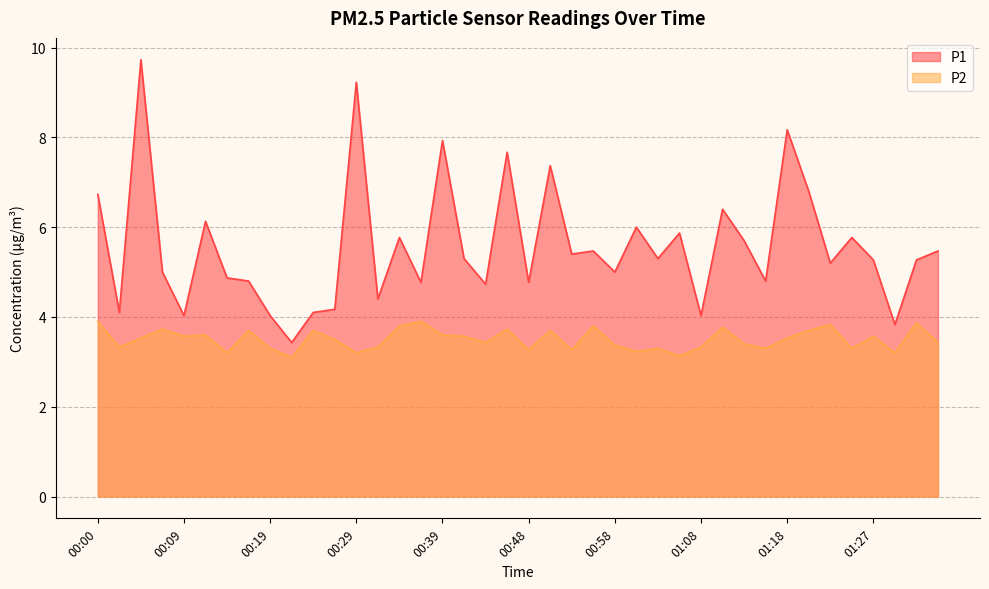

Which label corresponds to the smallest value in the chart?

00:22